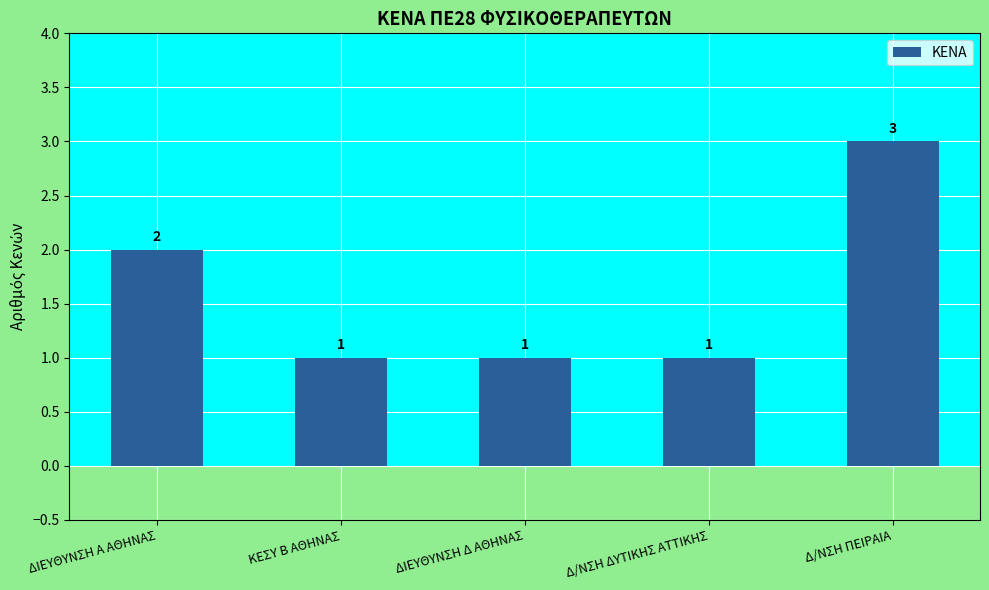

What is the difference between the maximum and second lowest values?

2